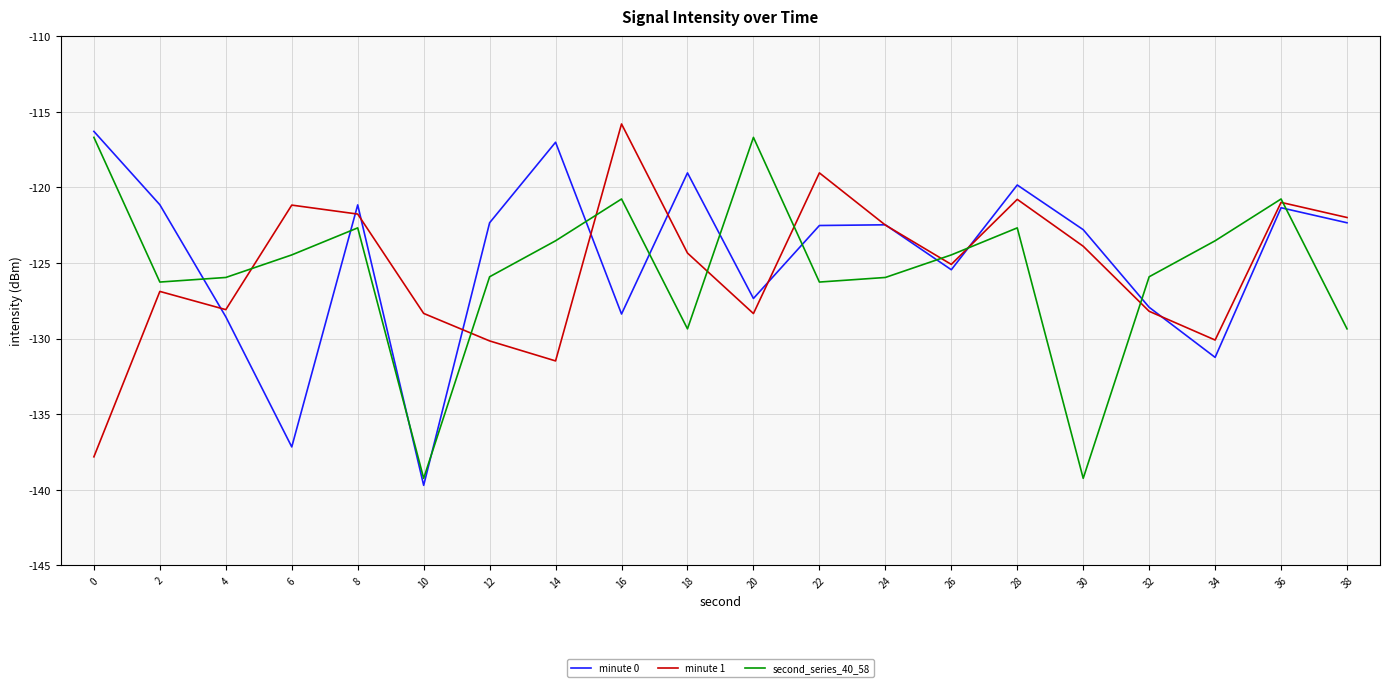

True or false: minute 1 has a value of -89.9 at 34.

False